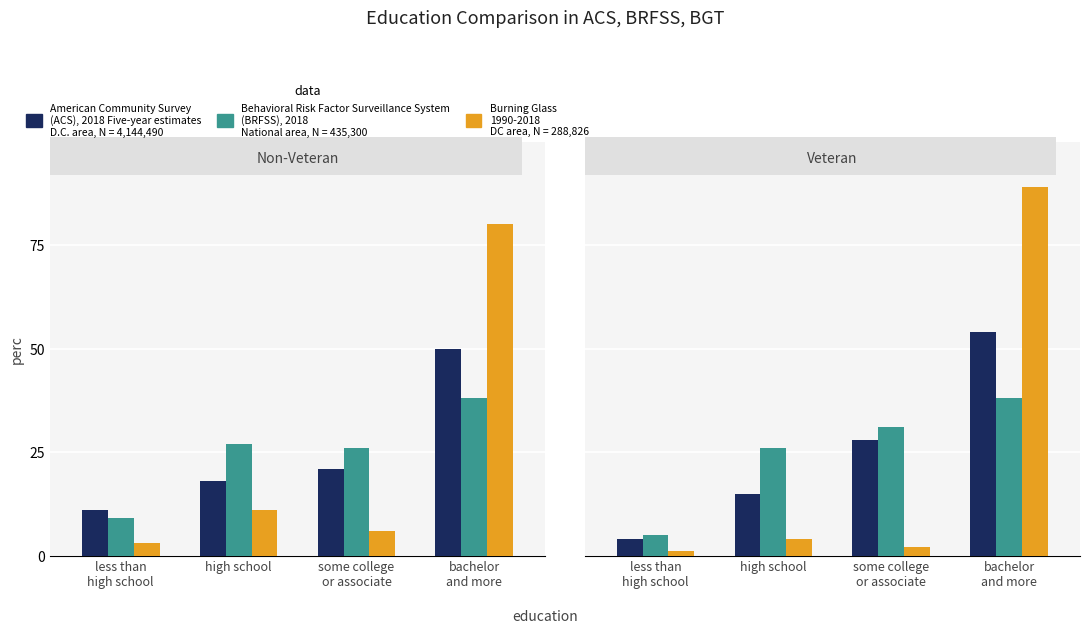

Between some college
or associate and bachelor
and more, which series saw the biggest shift?

BGT